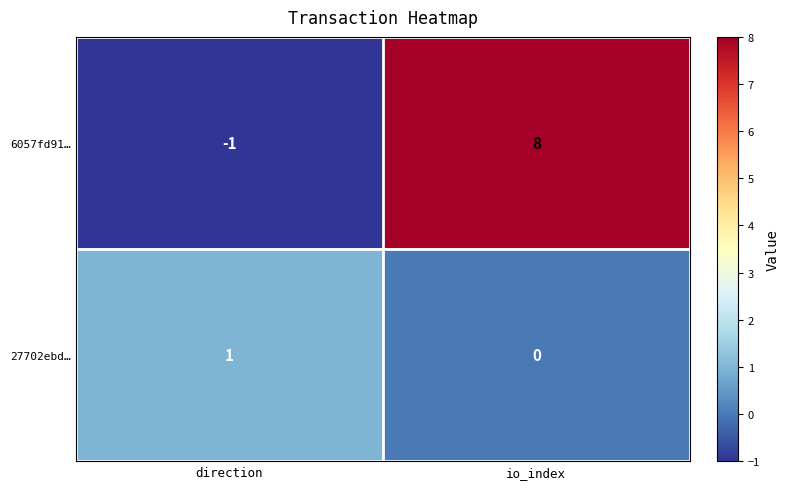

Reading right to left, extract all data points from this chart.

6057fd91…: io_index=8	direction=-1
27702ebd…: io_index=0	direction=1